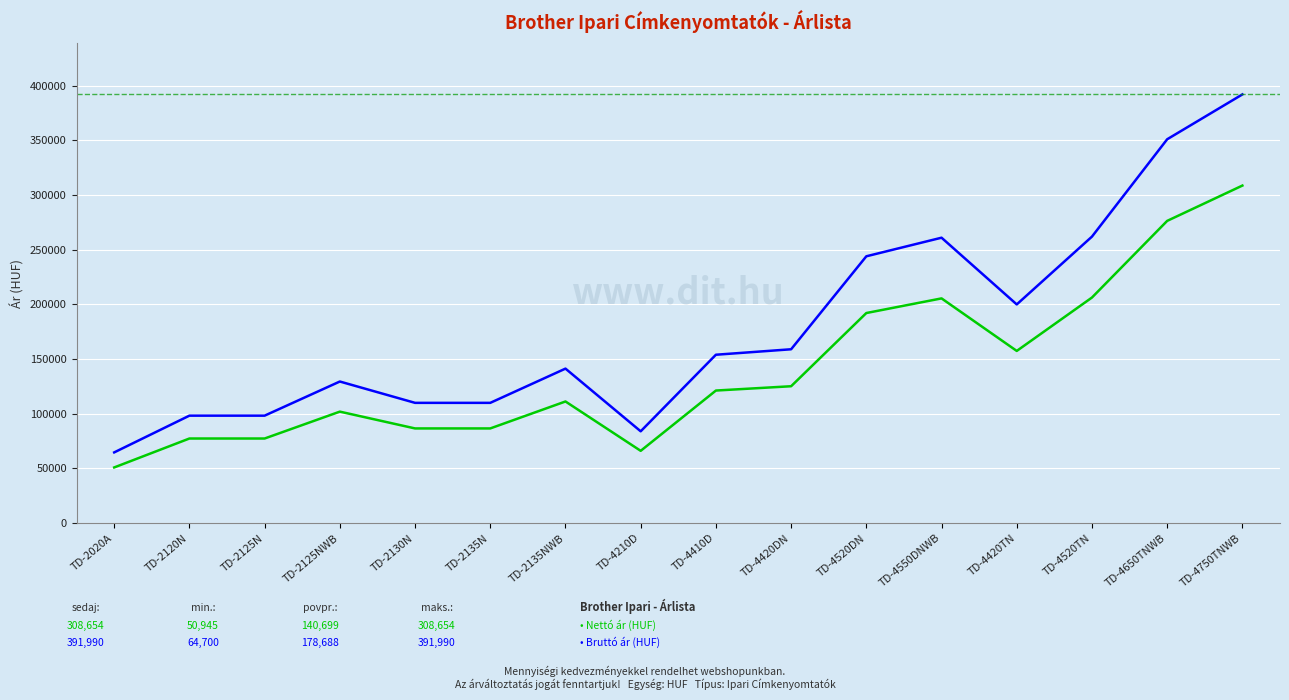

Is this an area chart (filled region under the line)?

No